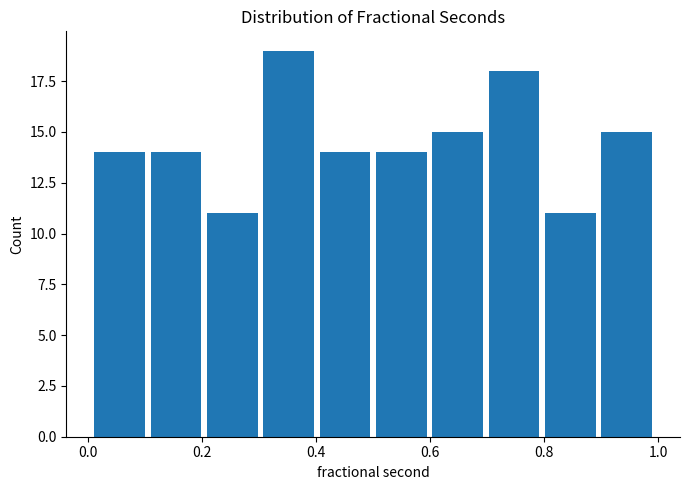

Which range on the x-axis has the tallest bar?

0.3 to 0.4